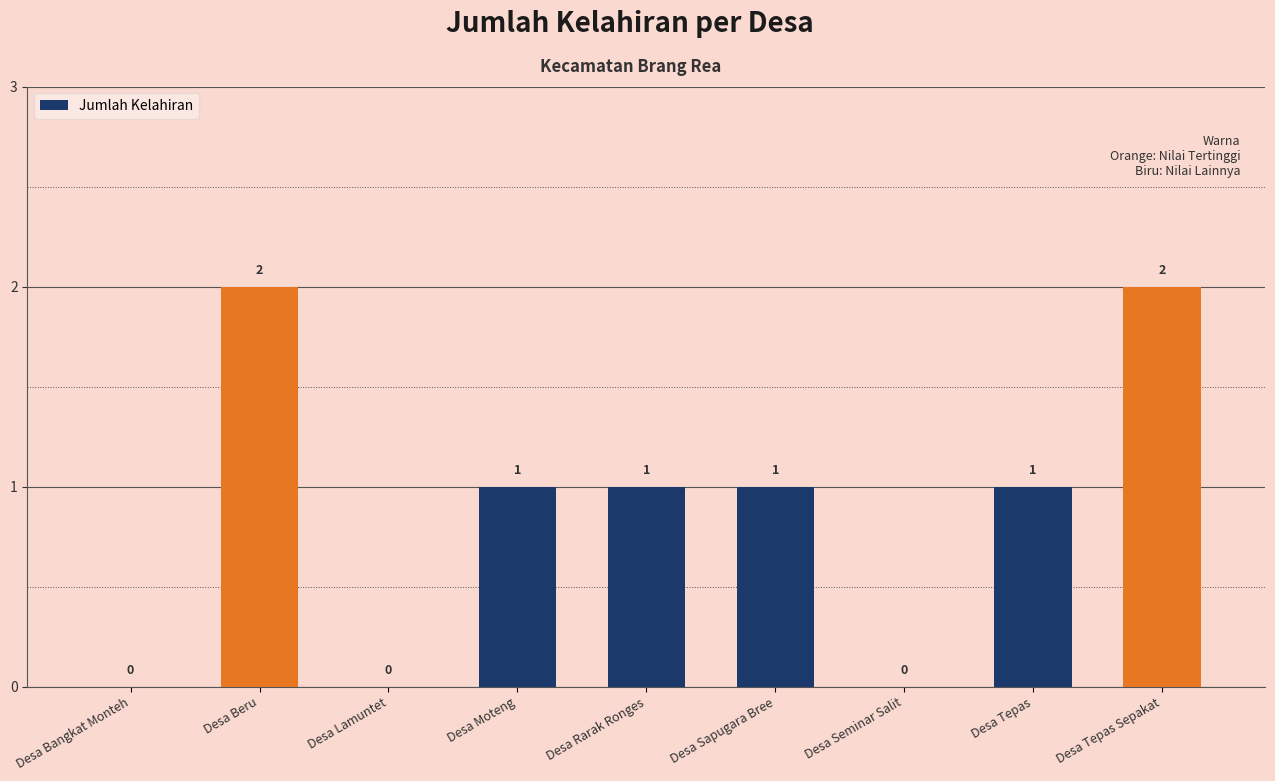

How many values are above zero?

6